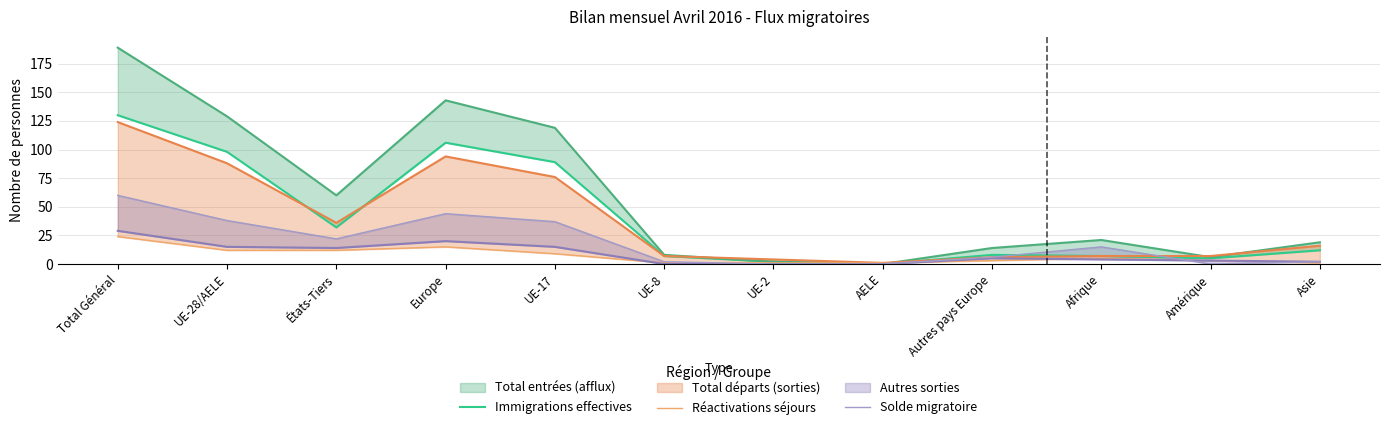

Does the chart display data point markers on the line(s)?

No